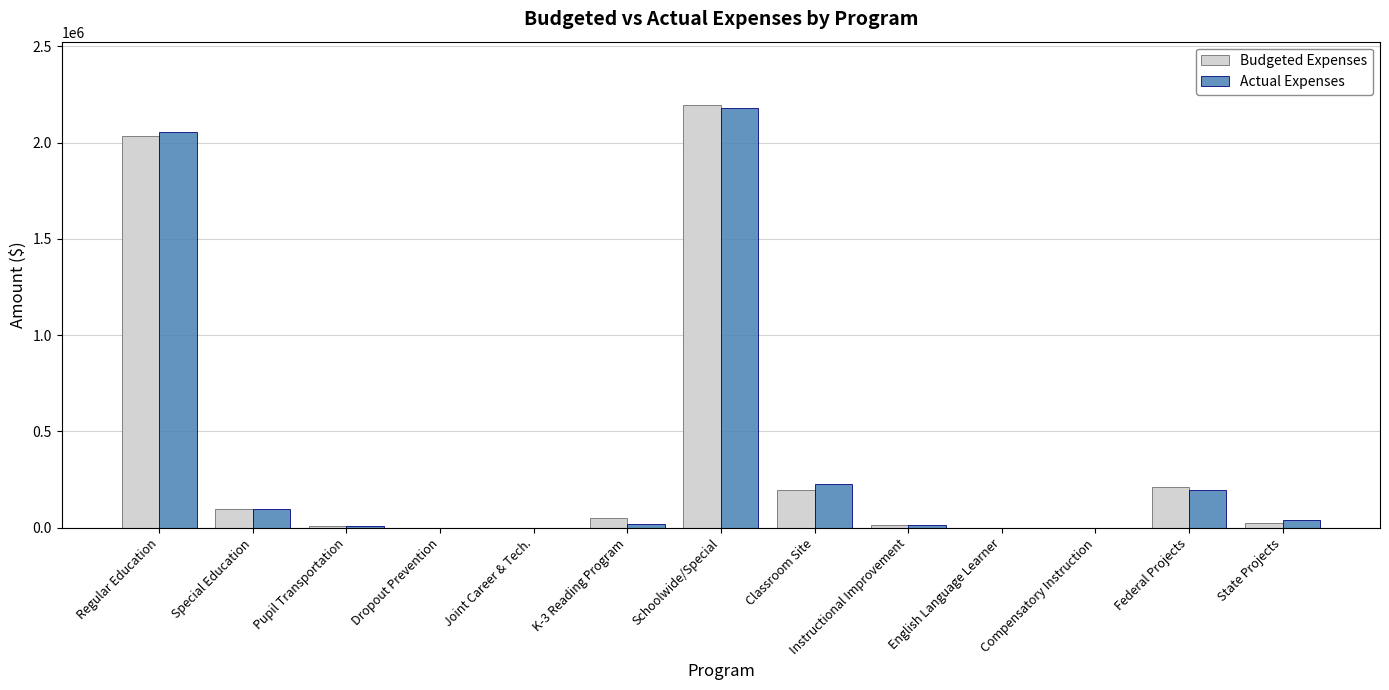

Is it true that Budgeted Expenses equals 198423 at Classroom Site?

True